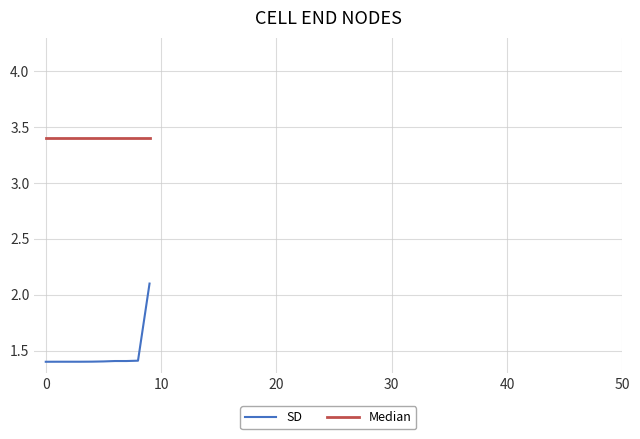

What is the smallest value displayed?

1.4